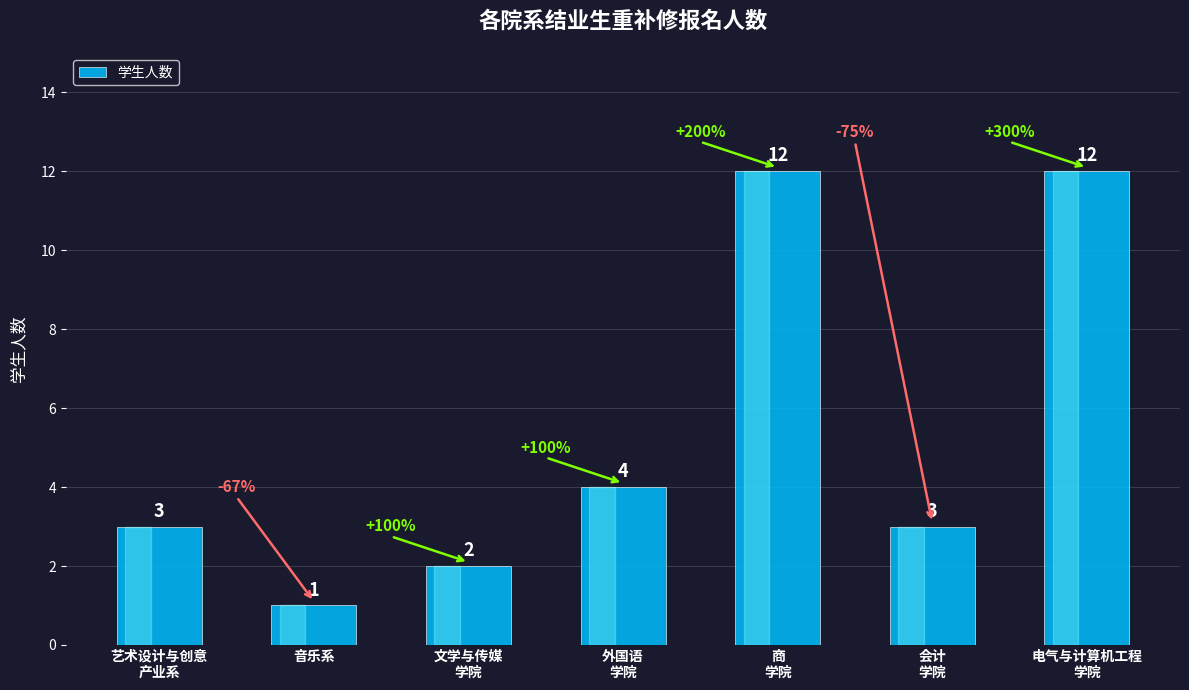

What is the difference between the maximum and second lowest values?

10